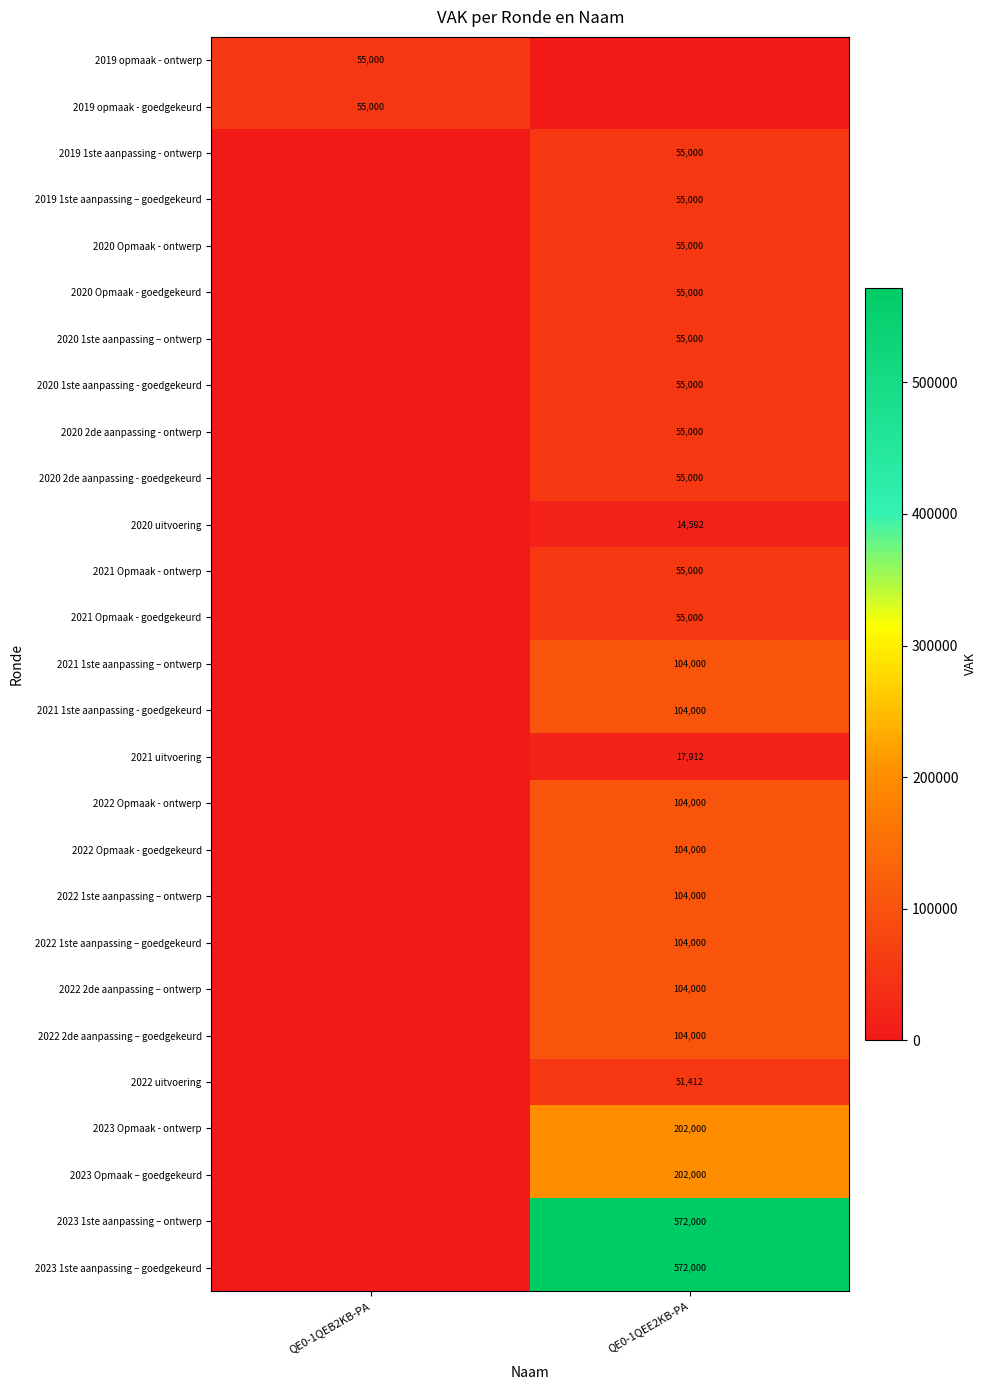

Is it true that 2021 Opmaak - ontwerp equals 55000 at QE0-1QEE2KB-PA?

True